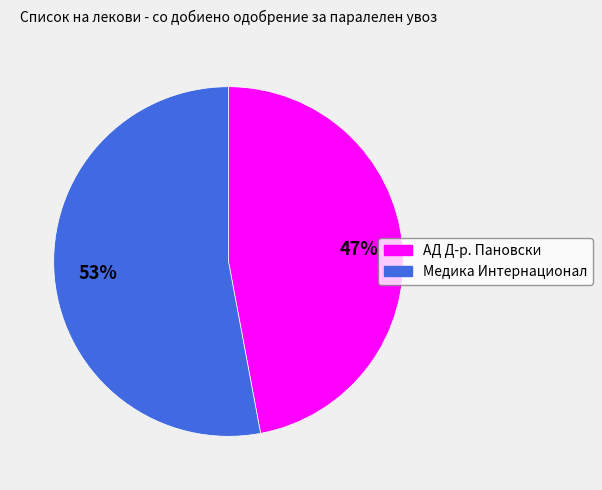

How many slices are in this pie chart?

2